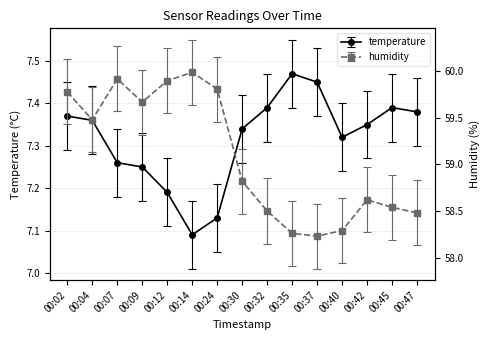

Which series has the widest spread of values?

humidity